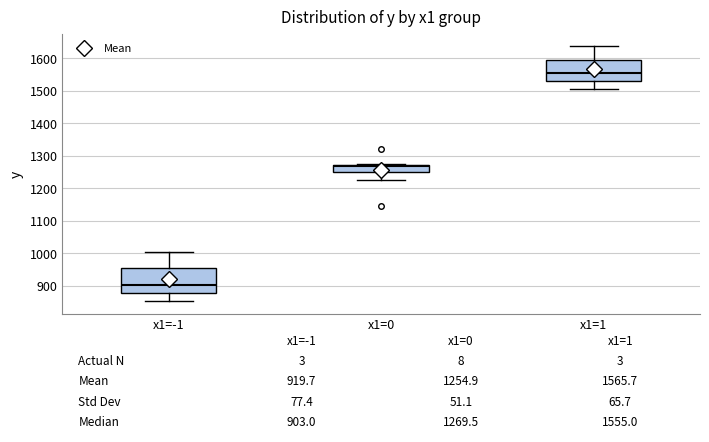

Which box has the highest median line?

x1=1